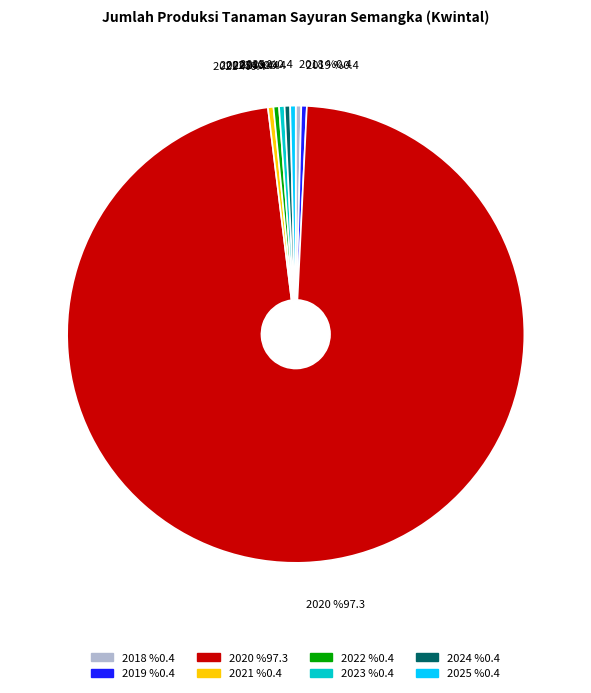

To the nearest percent, what is the average slice percentage?

12%